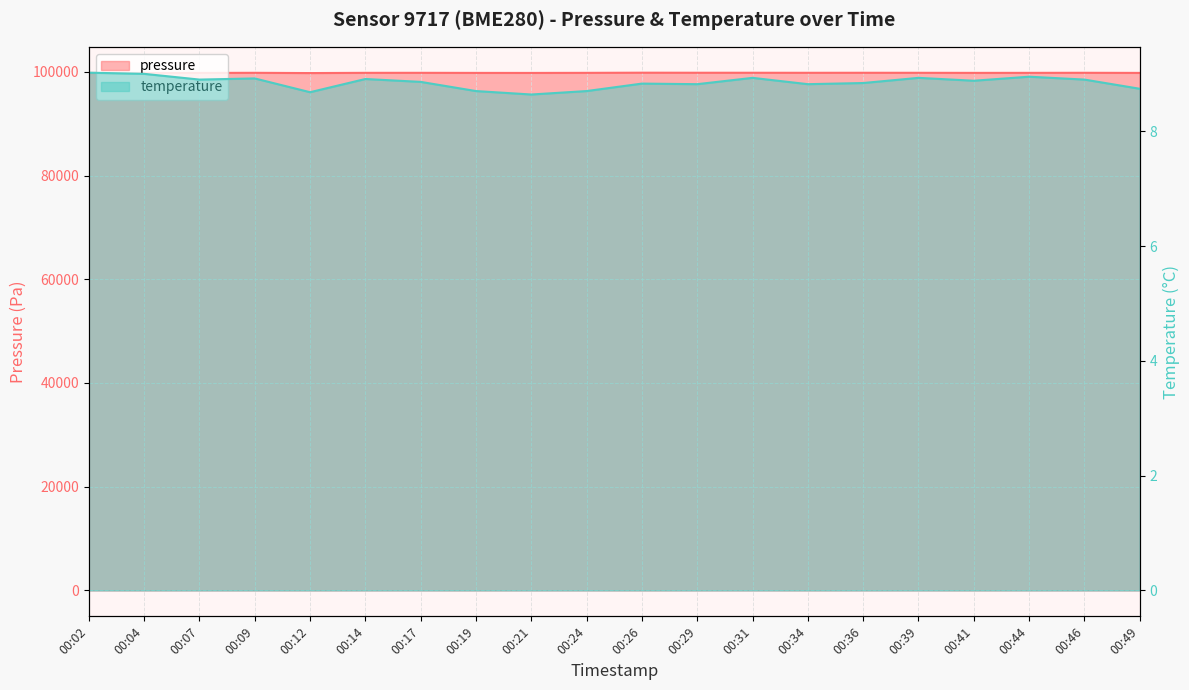

Between 00:24 and 00:31, which series saw the biggest shift?

pressure